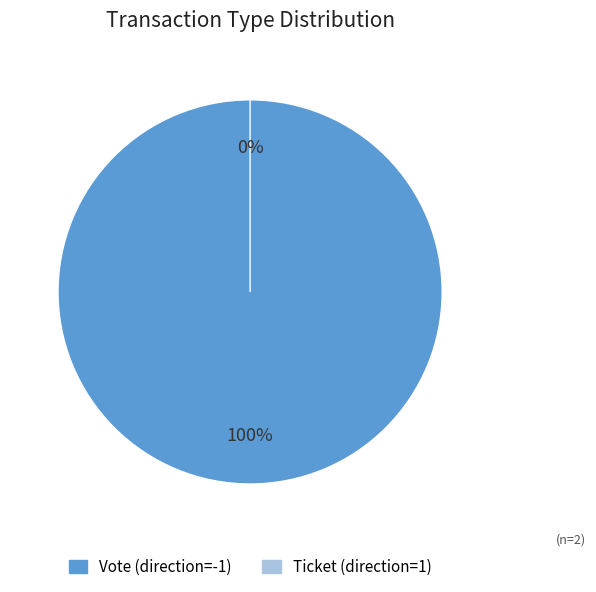

Which category accounts for the majority?

Vote (direction=-1)